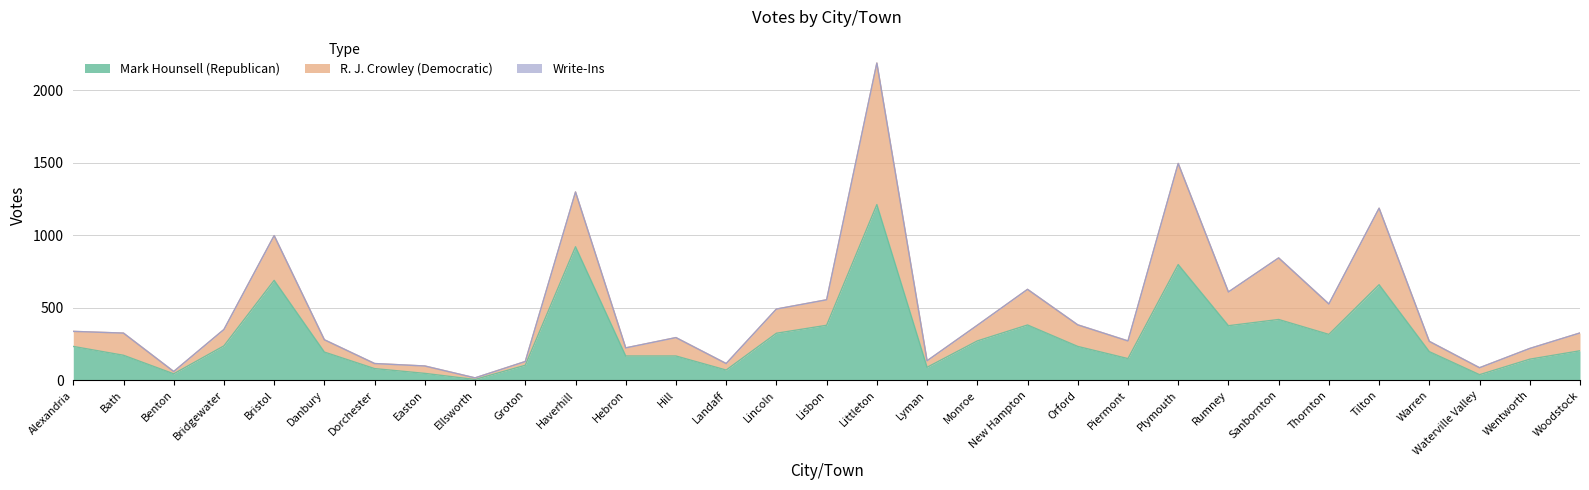

What is the spread (max minus min) of values at Sanbornton?

425